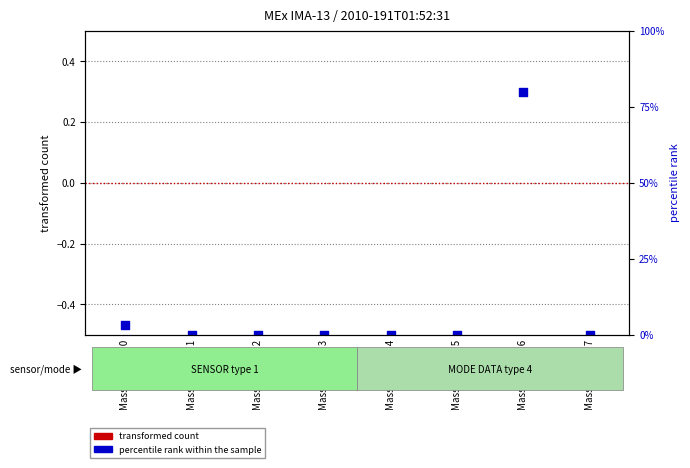

Is the value of transformed count at Mass Channel 7 greater than the value of percentile rank within the sample at Mass Channel 6?

No